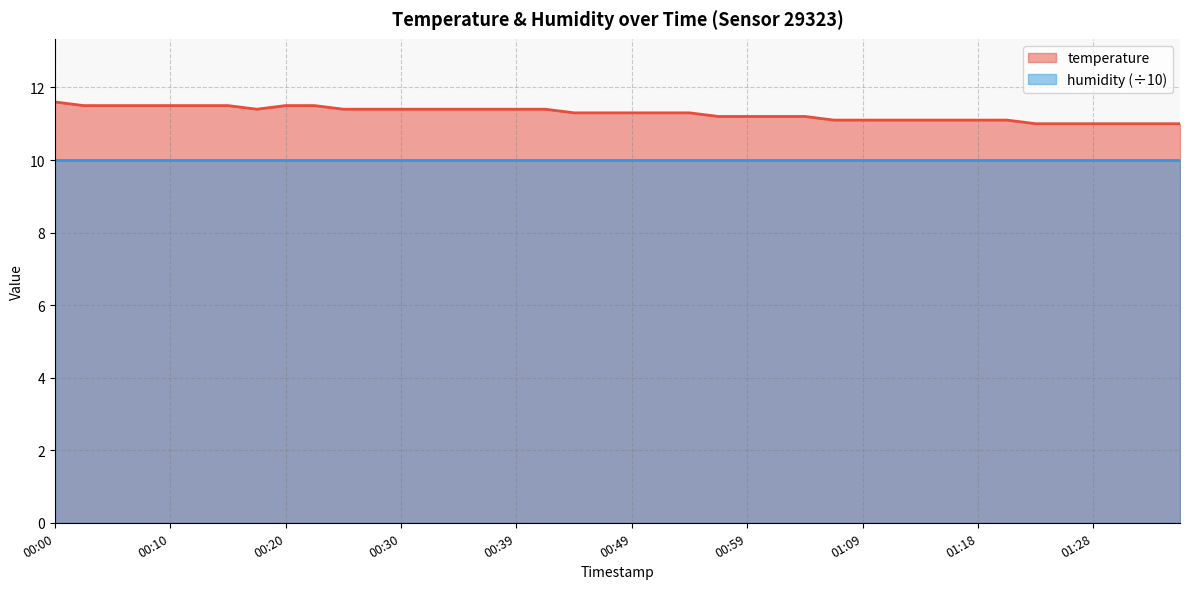

The chart shows a value of 4.8 at 01:23. True or false?

False